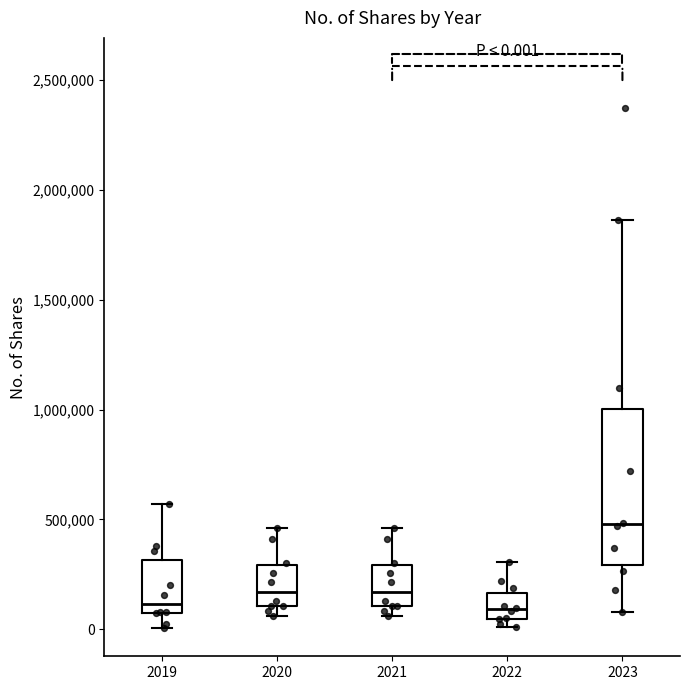

Comparing the boxes themselves (not the whiskers), which one is the tallest?

2023